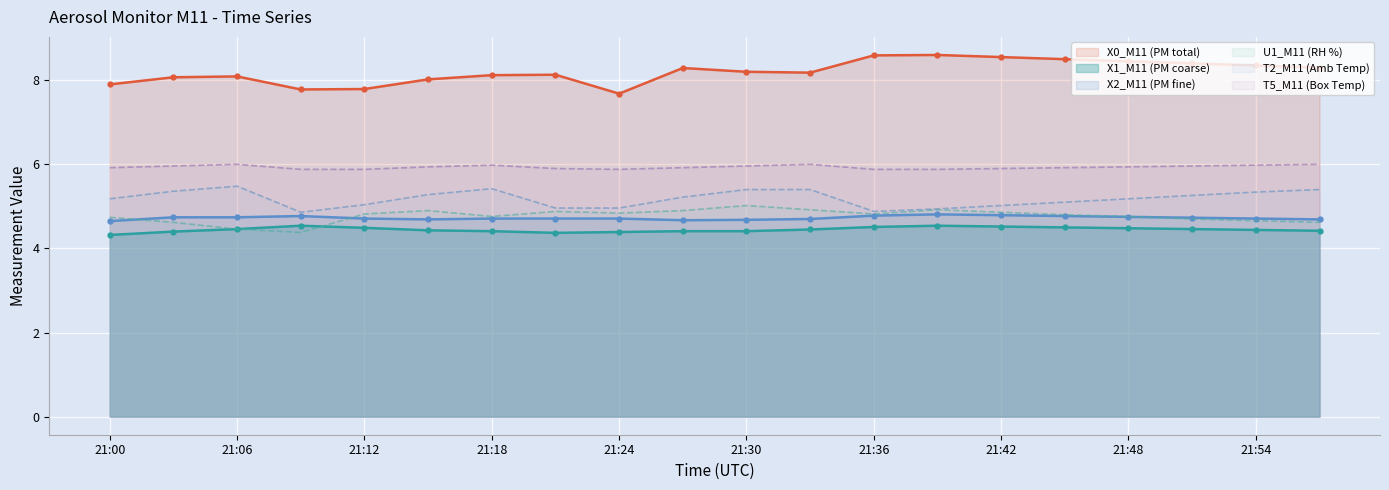

What is the smallest value displayed?

4.3